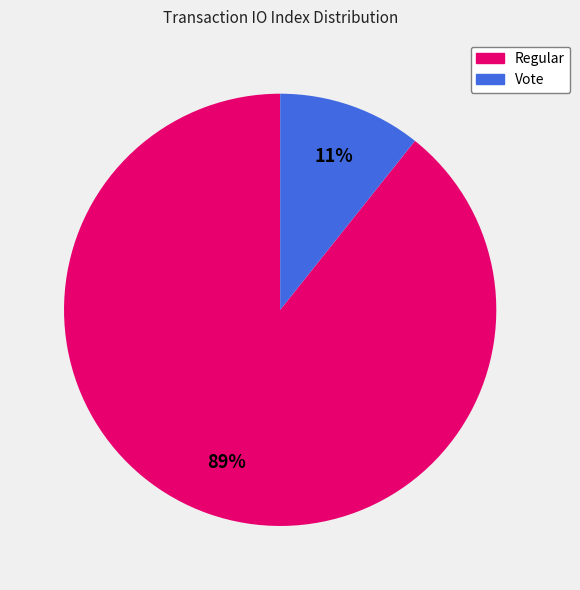

Is there any slice that represents more than half of the pie?

Yes